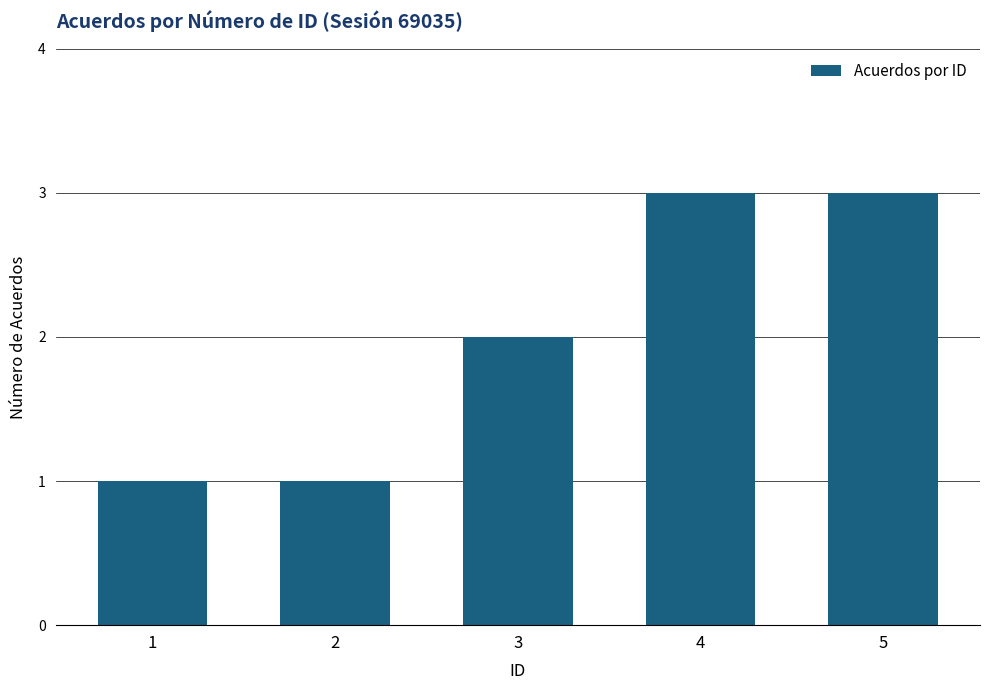

What is the change in value from 3 to 4?

+1